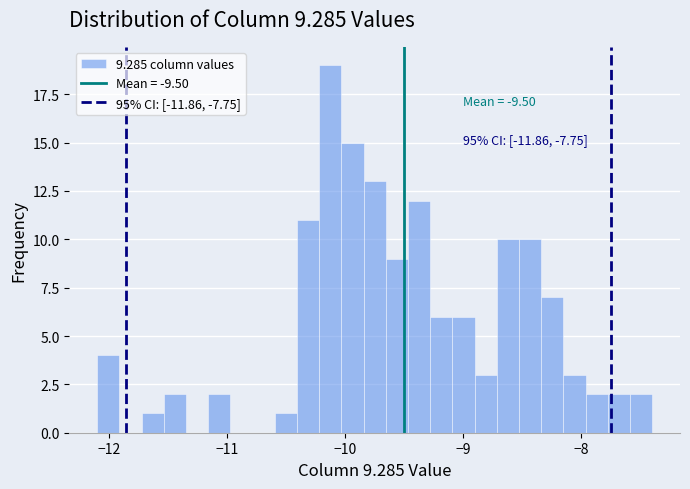

Read against the x-axis, roughly where is the centre of the tallest bar?

-10.1